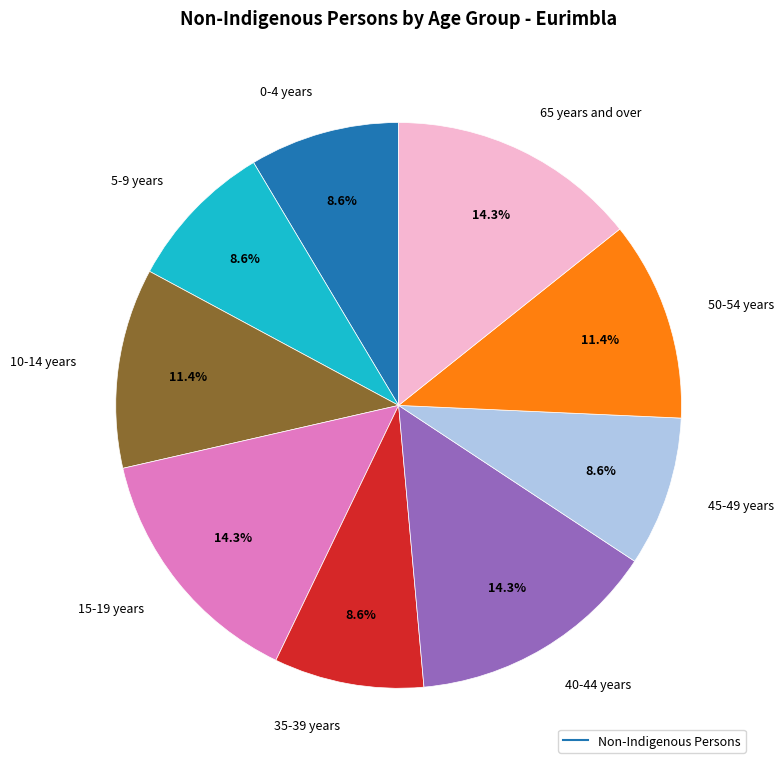

Is there a majority slice in this chart?

No